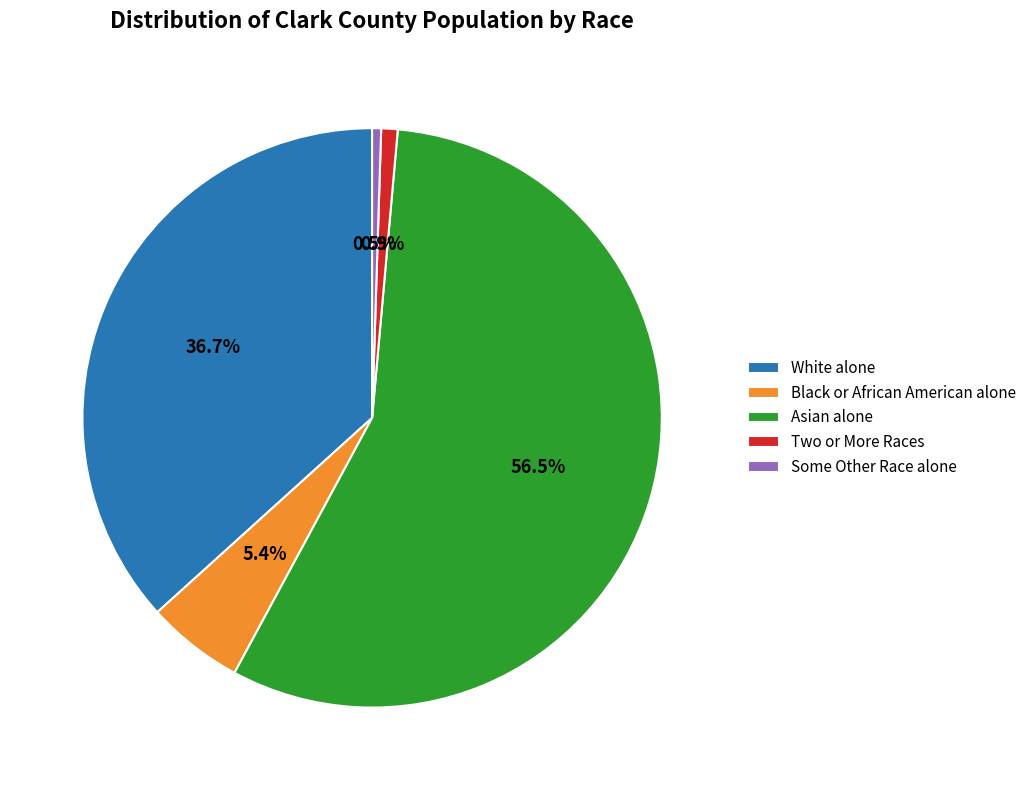

Does Asian alone represent more than half of the total?

Yes